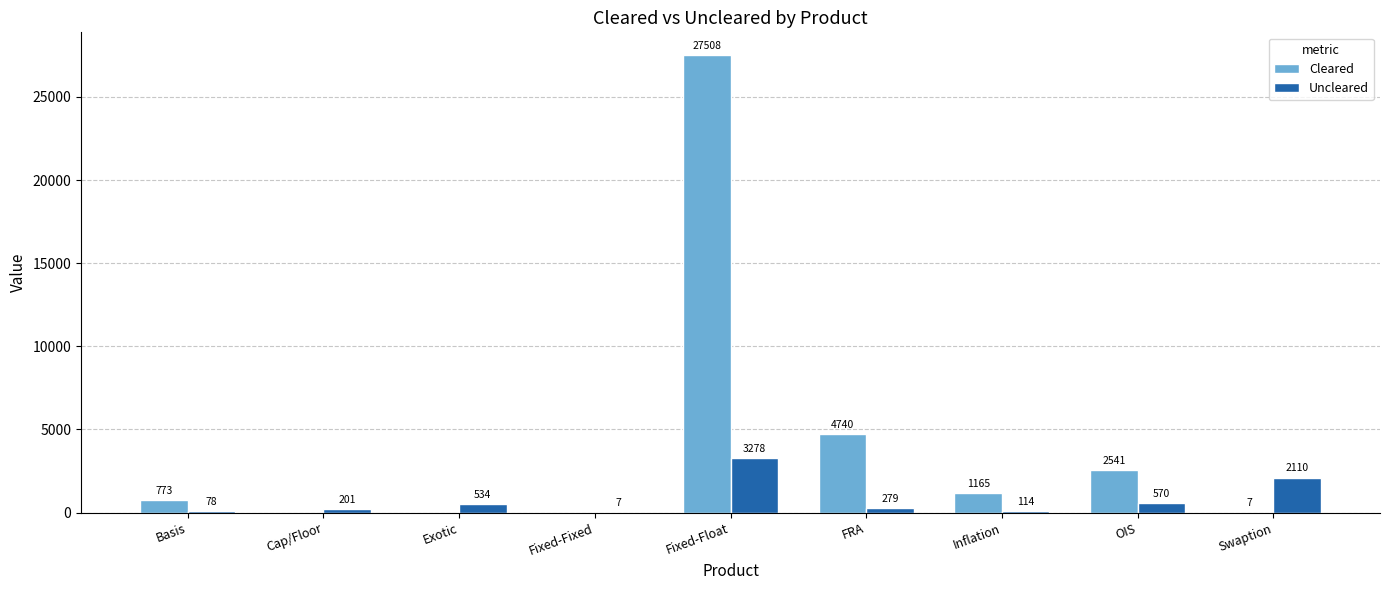

What is the difference between the Cleared values at Inflation and Fixed-Float?

26343